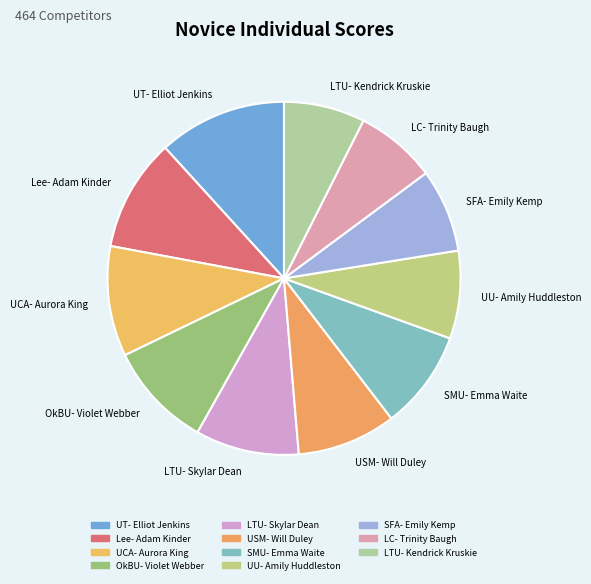

Do Lee- Adam Kinder and USM- Will Duley together represent more than half of the pie?

No